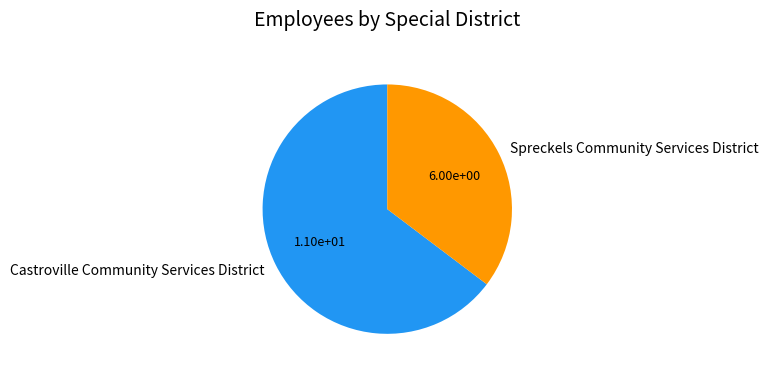

The Spreckels Community Services District slice represents 35% of the pie. True or false?

True